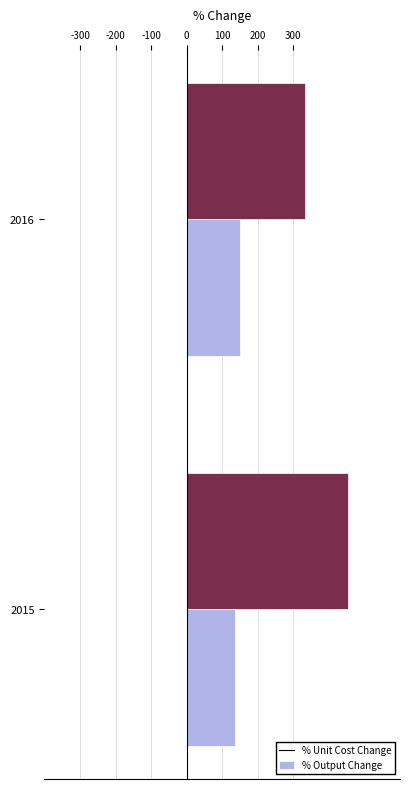

What is the difference between the highest and lowest values at 2015?

318